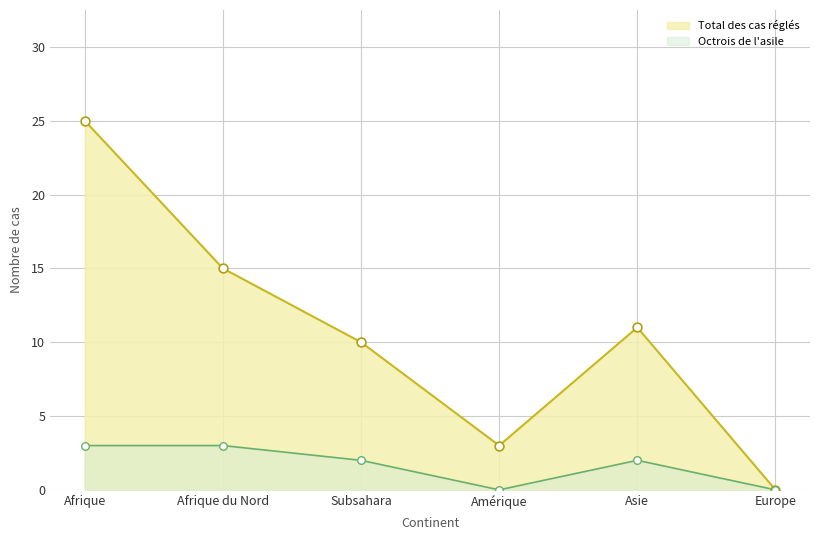

At which category is the sum across all series the highest?

Afrique